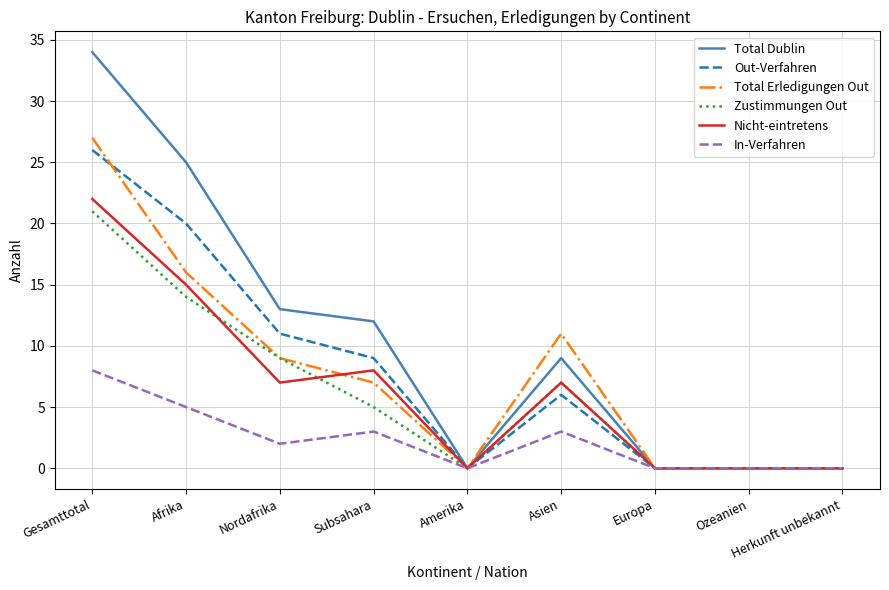

What is the total value across all series at Nordafrika?

51